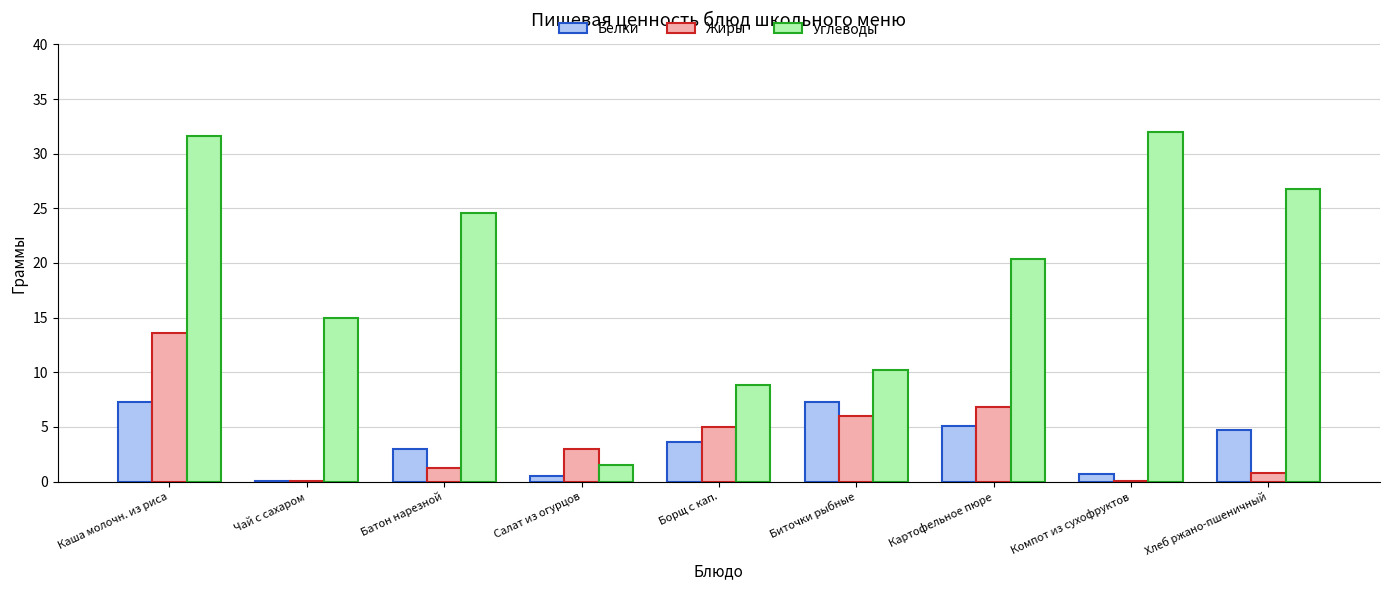

What is the spread (max minus min) of values at Биточки рыбные?

4.2